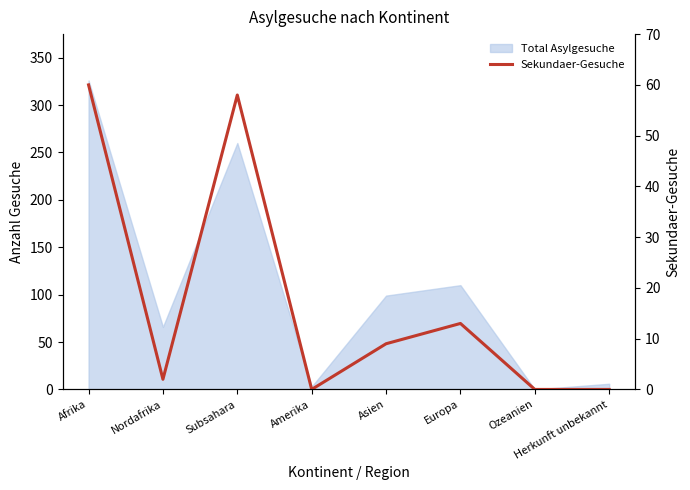

The chart shows a value of 60 at Afrika. True or false?

True